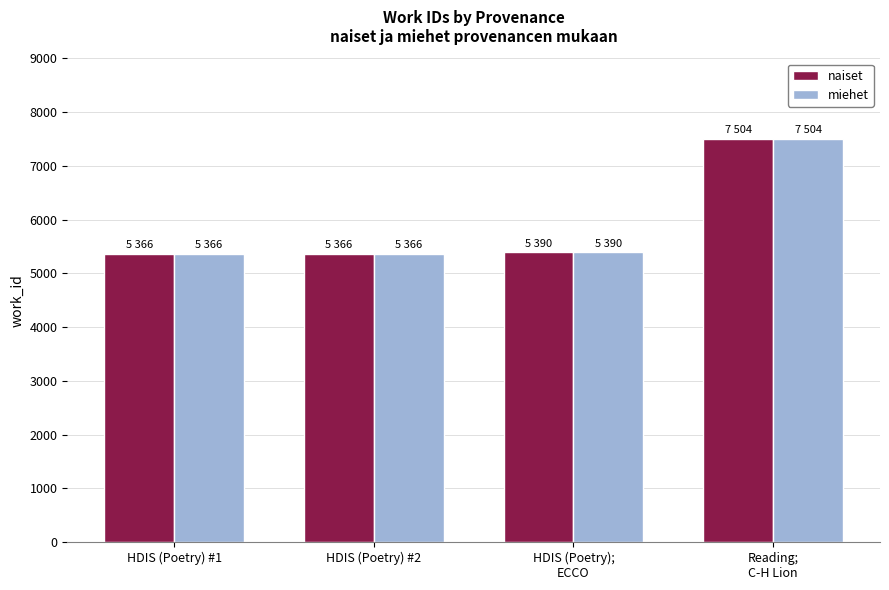

How many bars are there in total?

8